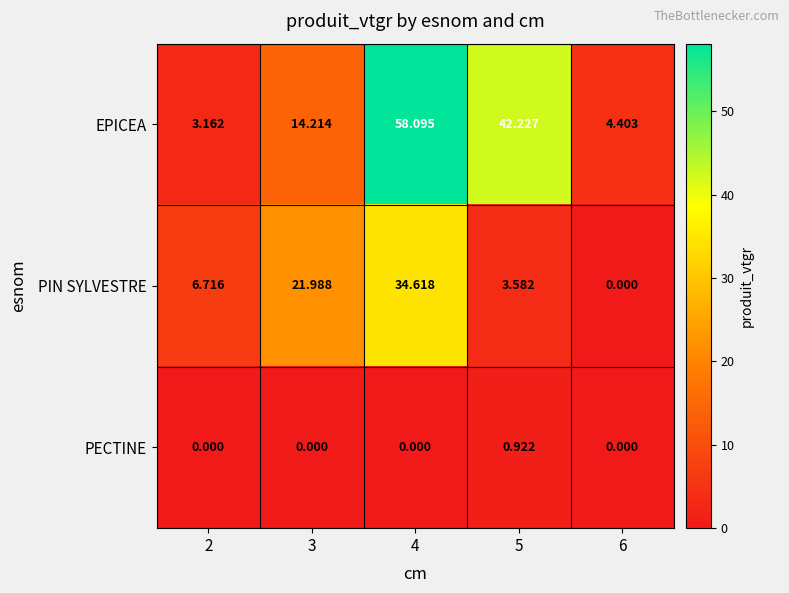

List the series in order of their peak value, highest first.

EPICEA, PIN SYLVESTRE, PECTINE